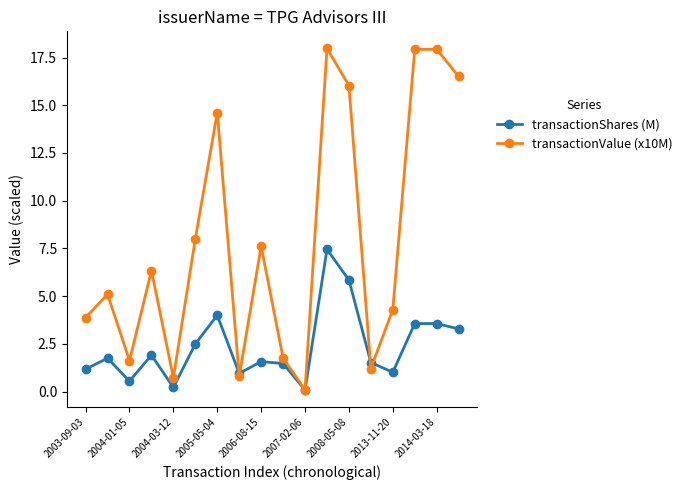

Which series has the largest range (max minus min)?

transactionValue (x10M)